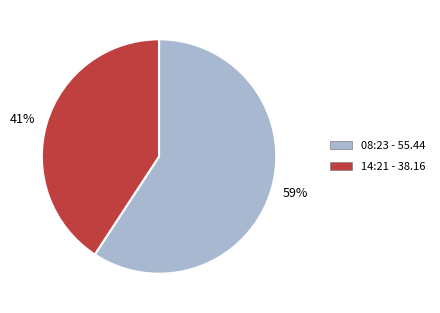

What is the ratio of the value at 41% to the value at 59%?

0.7